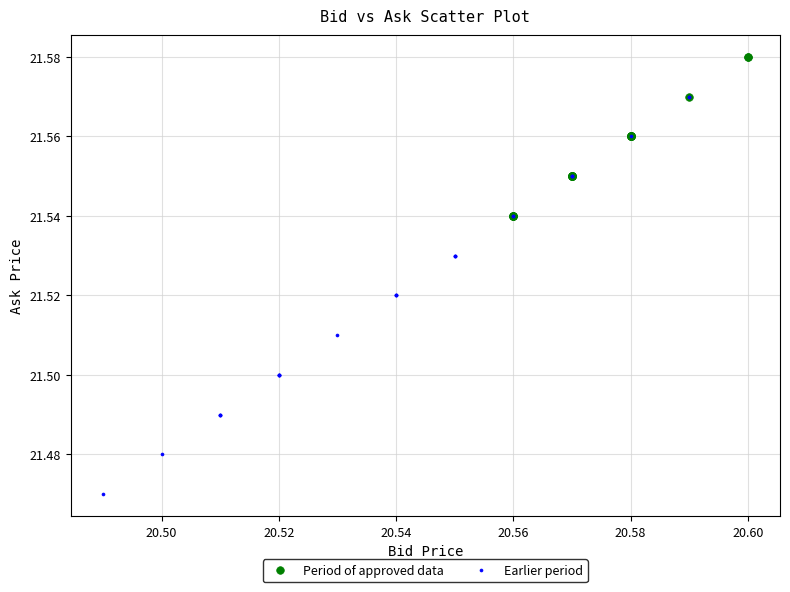

Which series reaches the minimum Y coordinate?

Earlier period